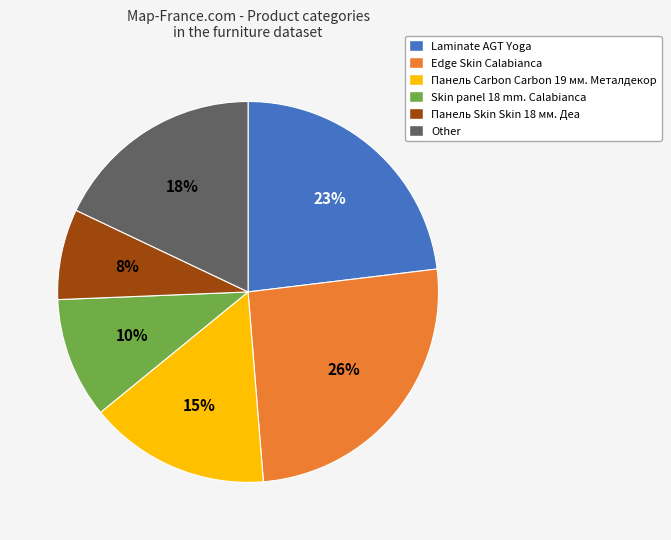

Which has a higher value, Skin panel 18 mm. Calabianca or Панель Skin Skin 18 мм. Деа?

Skin panel 18 mm. Calabianca